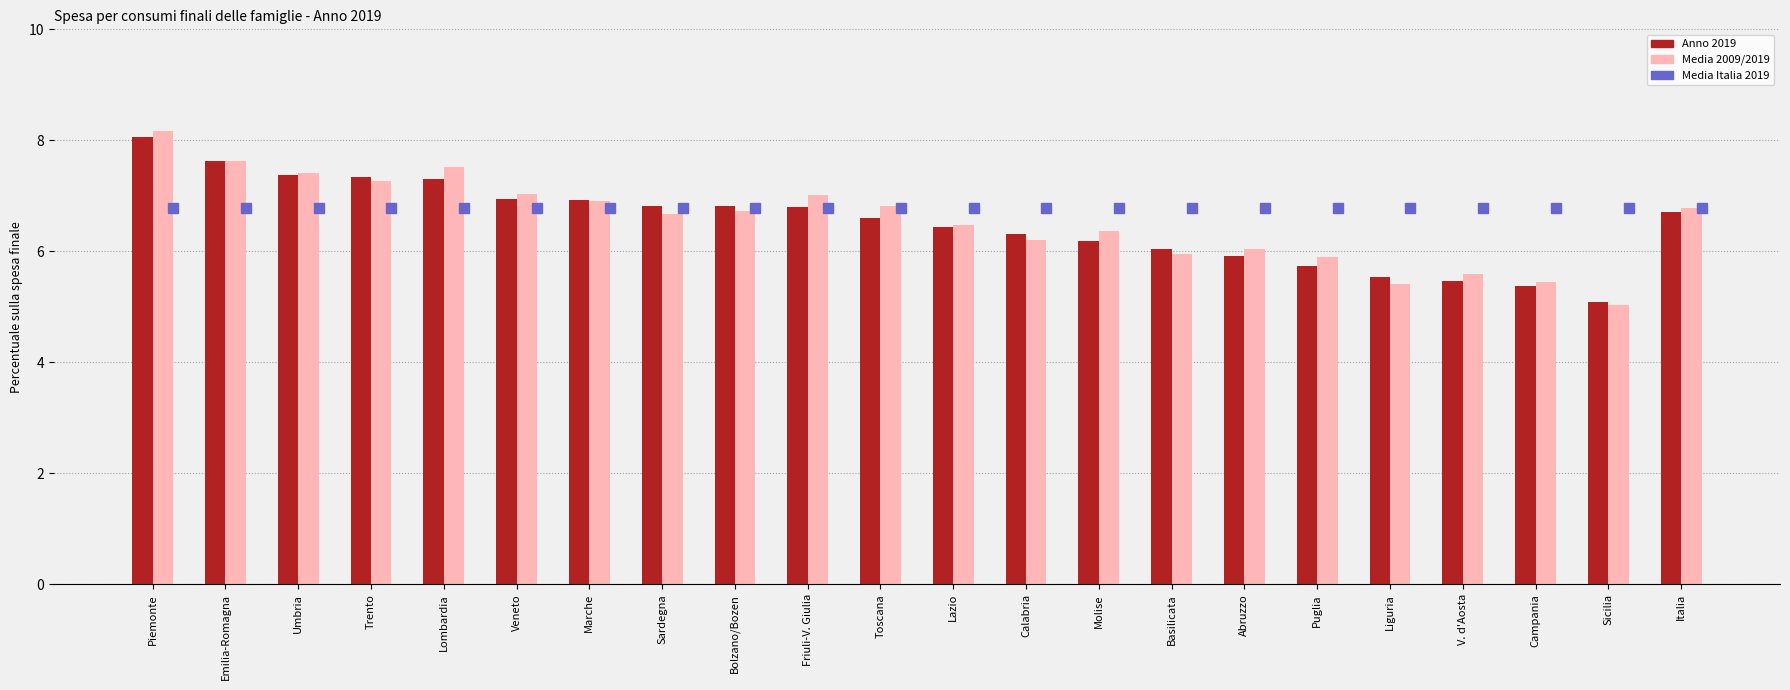

What is the difference between the Anno 2019 values at Umbria and Italia?

0.7